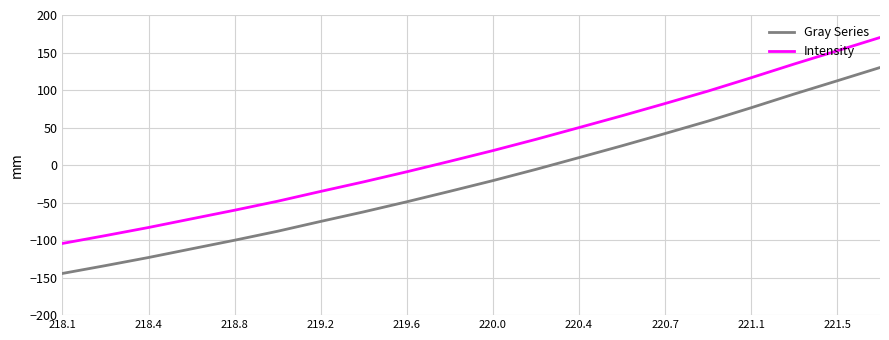

What is the difference between the maximum and minimum values in the Gray Series series?

274.4